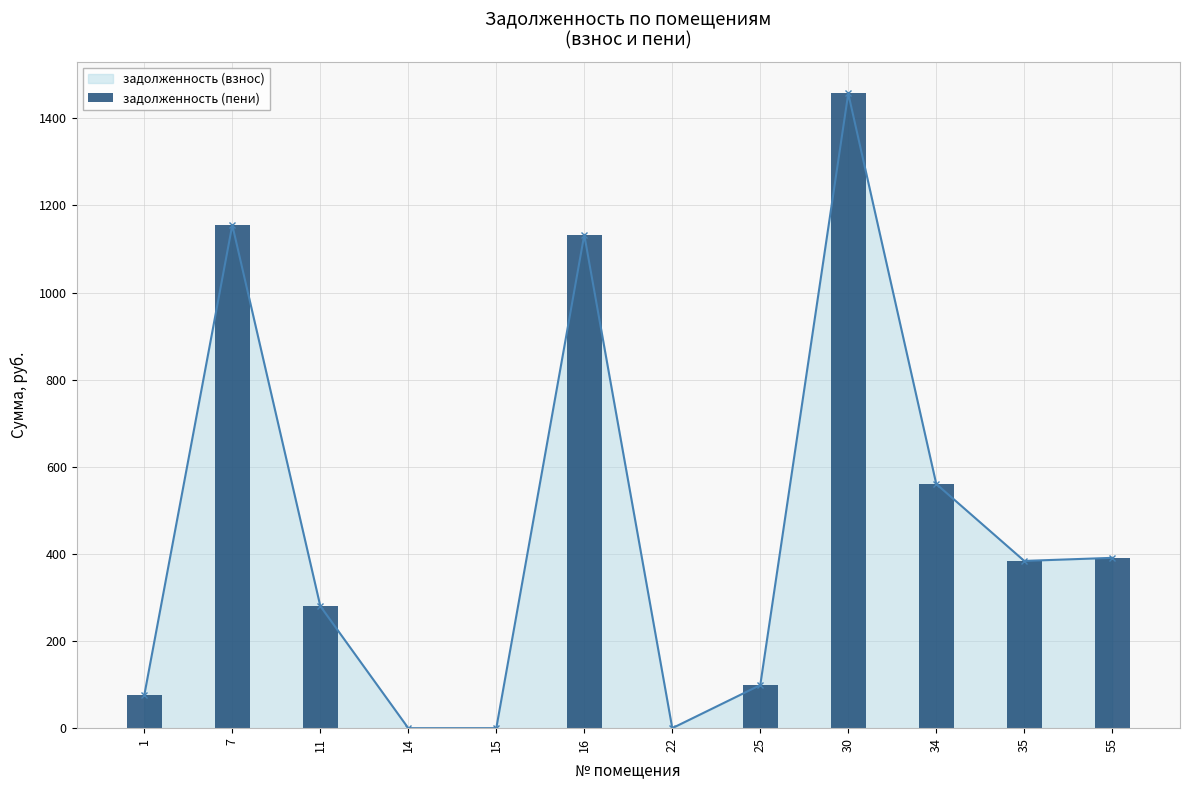

At which category does the chart reach its minimum across all series?

14